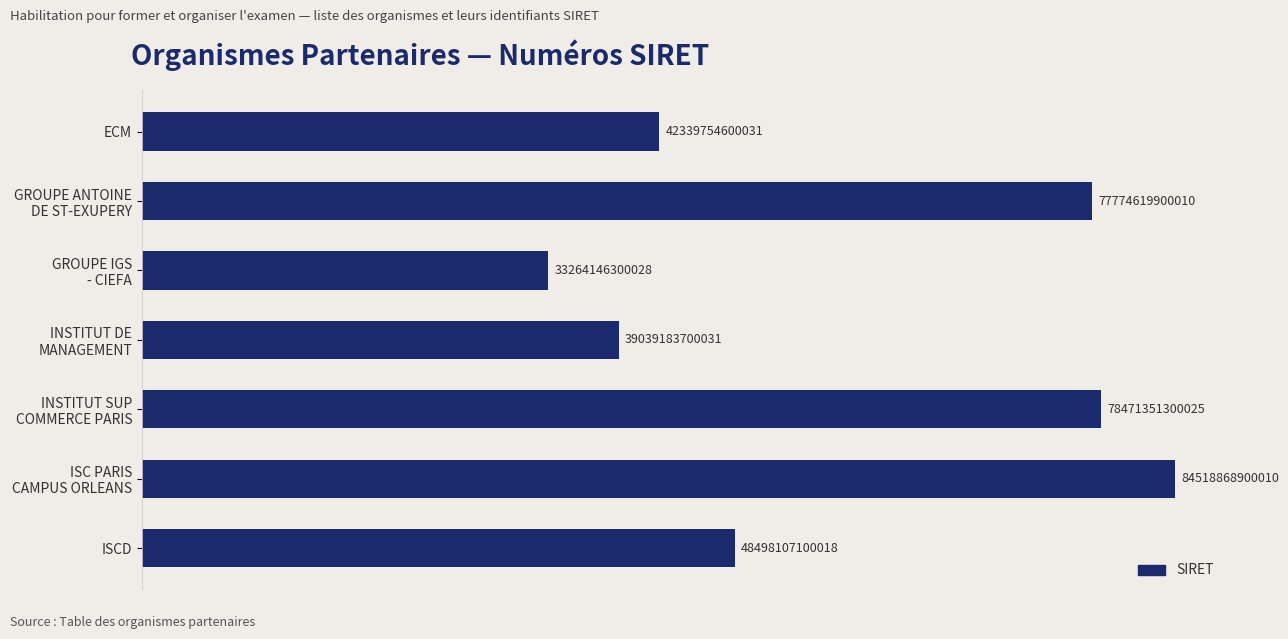

List the labels in order of value, smallest first.

GROUPE IGS
- CIEFA, INSTITUT DE
MANAGEMENT, ECM, ISCD, GROUPE ANTOINE
DE ST-EXUPERY, INSTITUT SUP
COMMERCE PARIS, ISC PARIS
CAMPUS ORLEANS